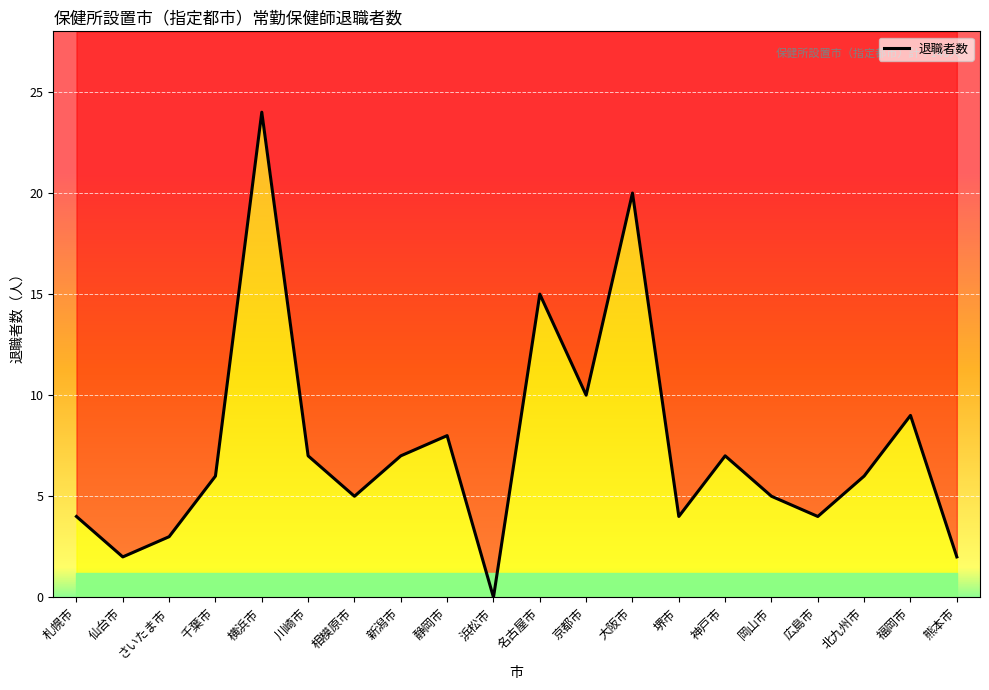

The chart shows a value of 0 at 浜松市. True or false?

True